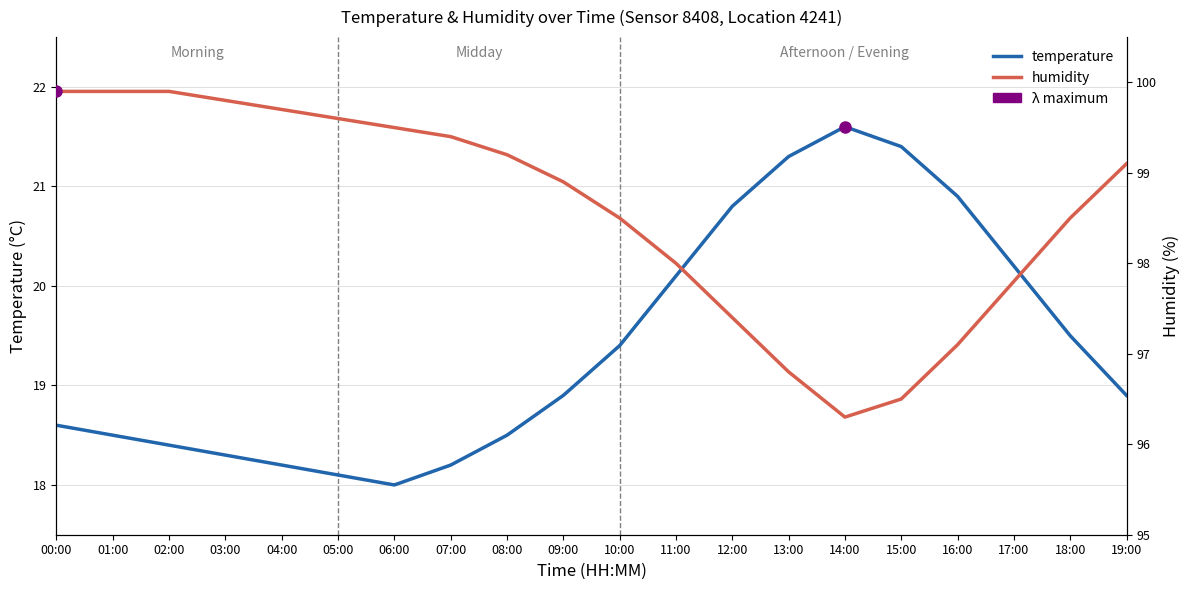

The humidity series shows 98.5 at 10:00. True or false?

True